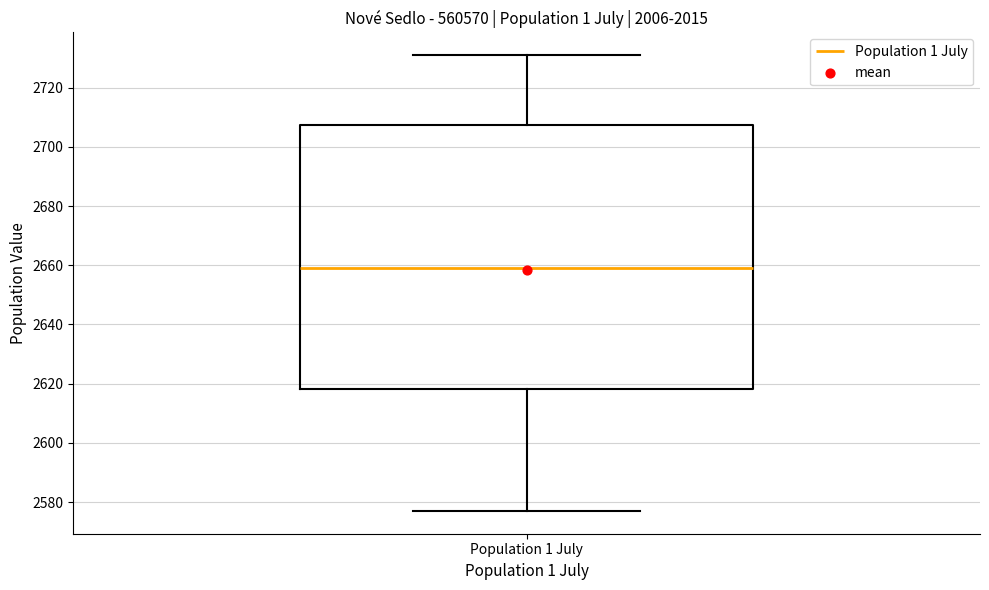

Read this box plot against the y-axis: the position of the median line, the range covered by the box, and the ends of both whiskers. The values are not printed on the chart, so give them approximately, as read against the axis.

median 2660, box 2618 to 2708, whiskers 2578 to 2732